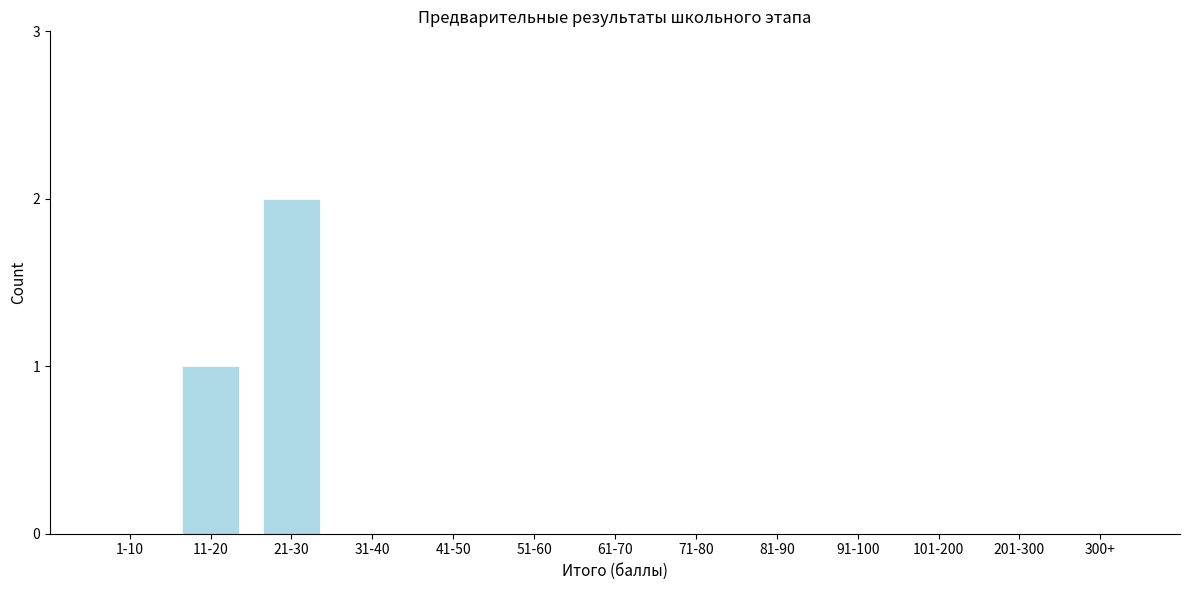

Reading left to right, extract all data points from this chart.

1-10=0	11-20=1	21-30=2	31-40=0	41-50=0	51-60=0	61-70=0	71-80=0	81-90=0	91-100=0	101-200=0	201-300=0	300+=0